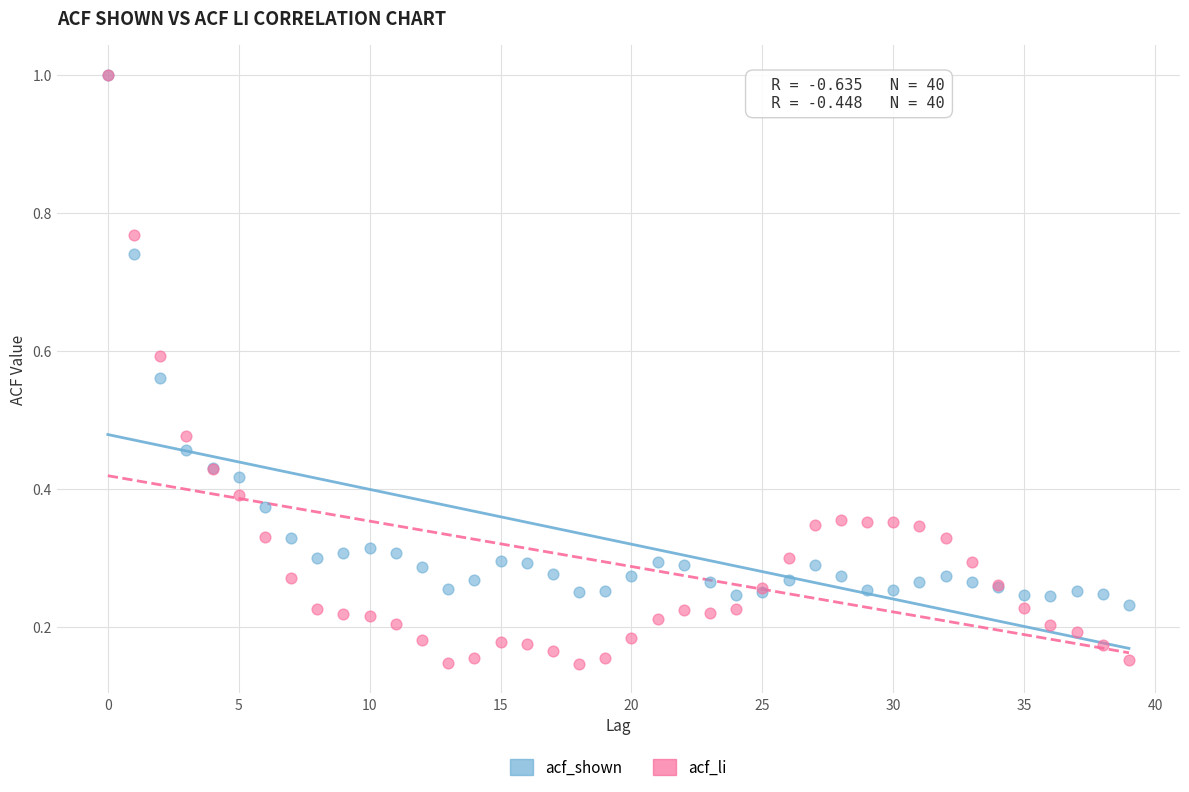

Which series has the largest Y range (max minus min)?

acf_li